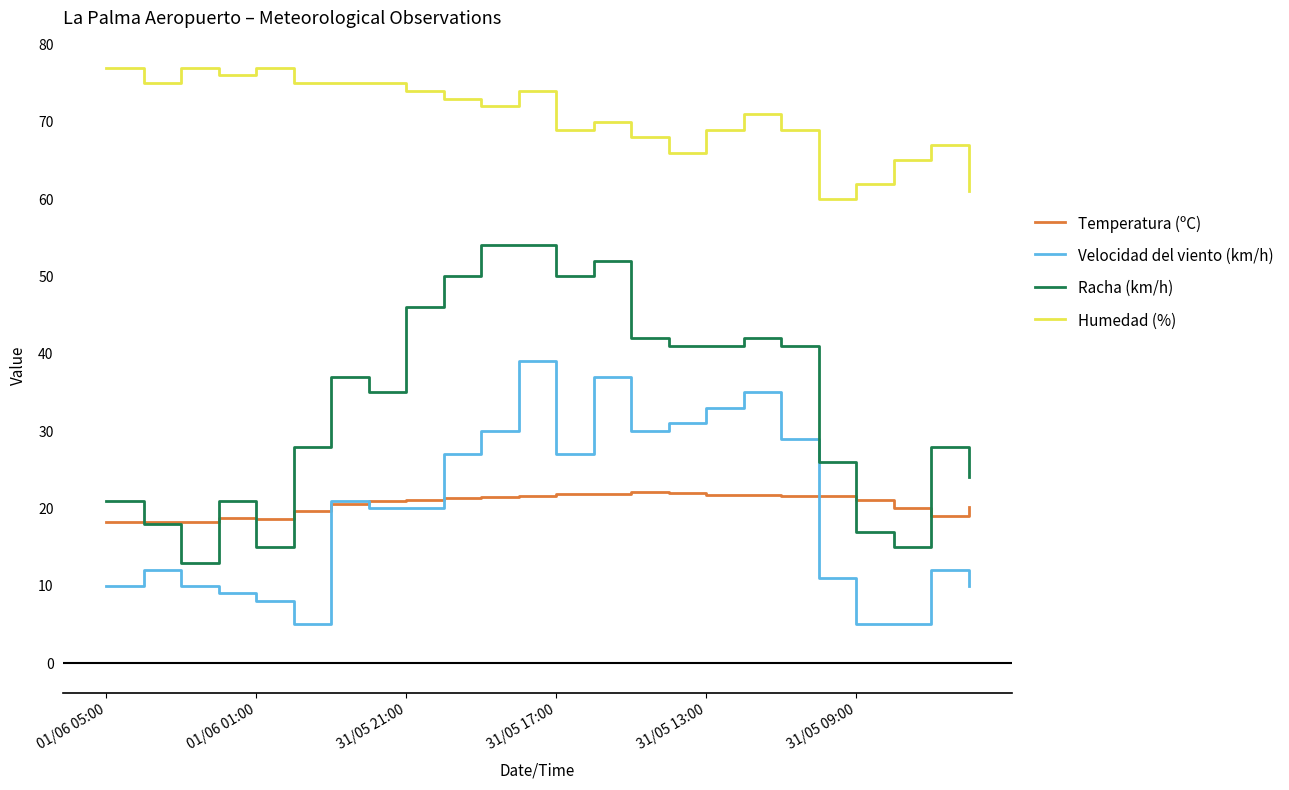

What is the sum of all Racha (km/h) values?

811.0